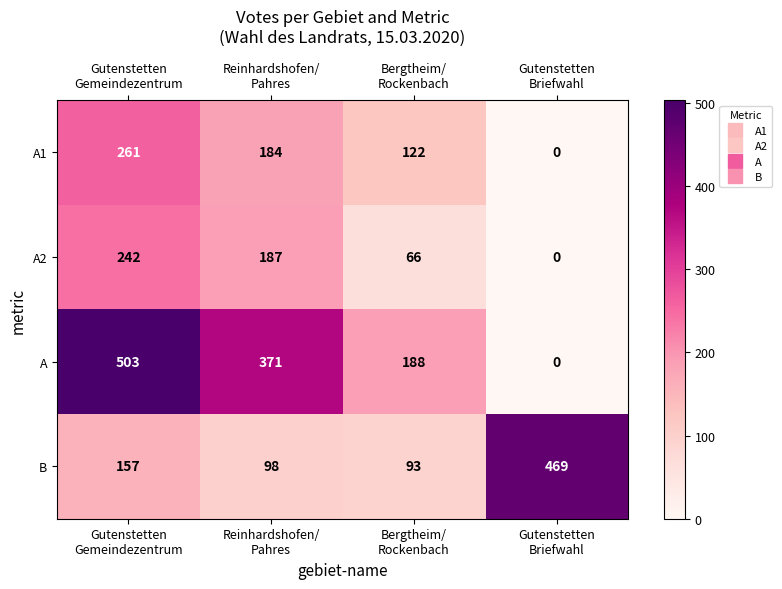

Which label corresponds to the largest value in the chart?

Gutenstetten
Gemeindezentrum